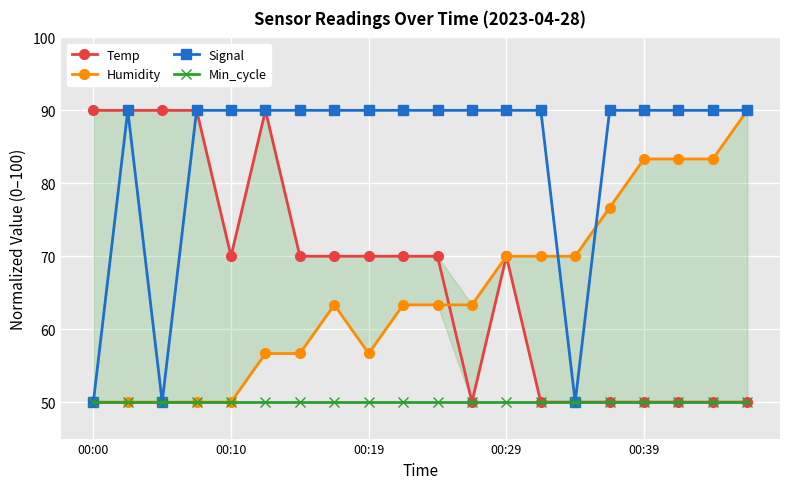

True or false: Signal has a value of 48 at 00:10.

False